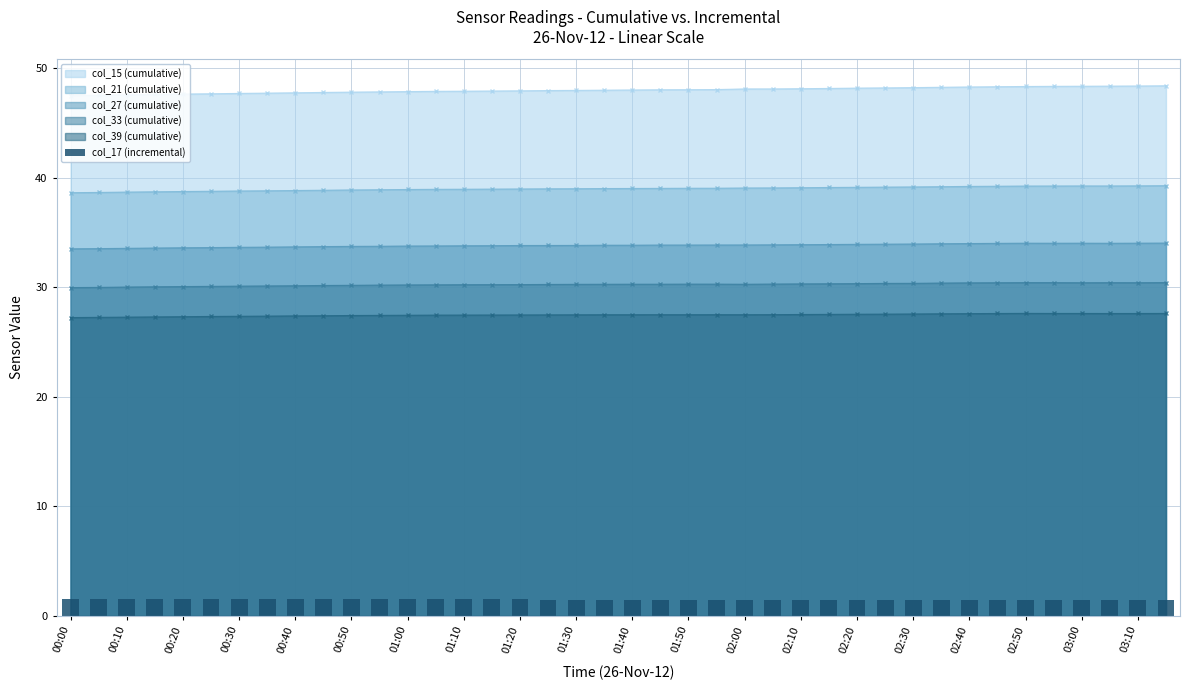

True or false: col_39 (cumulative) and col_15 (cumulative) intersect in this chart.

False